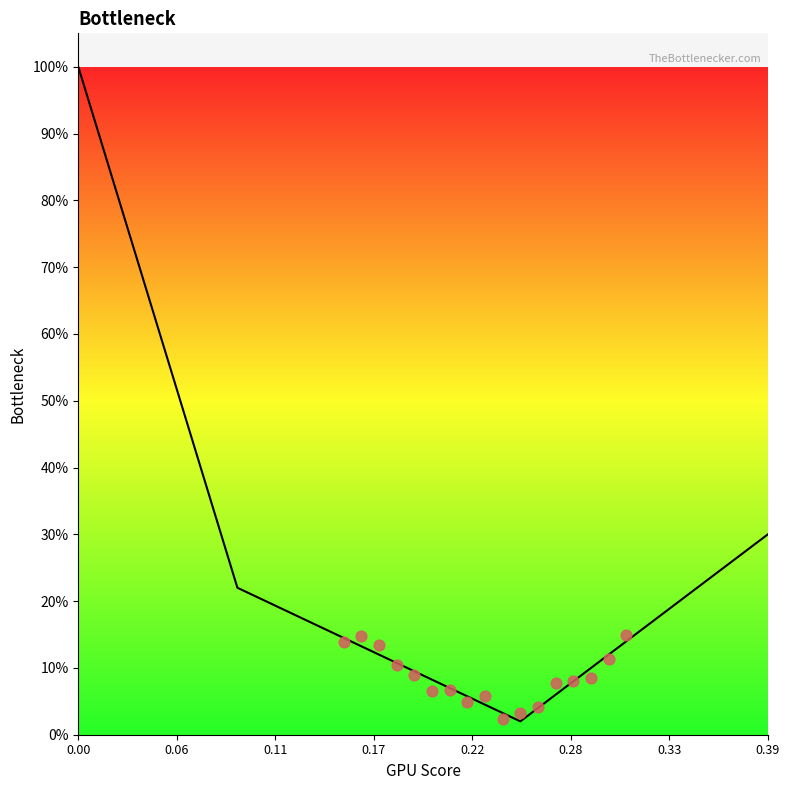

What is the change in value from 31 to 37?

+0.1